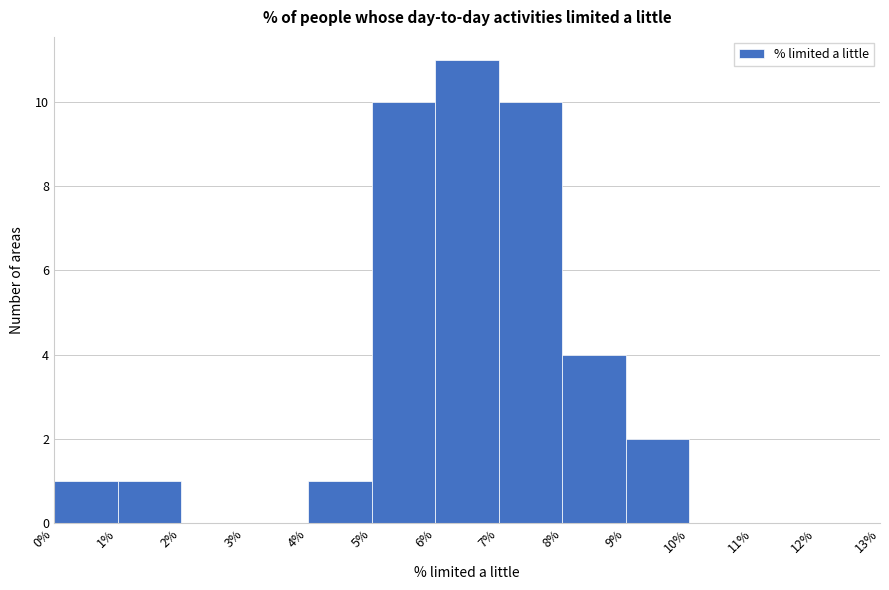

Which range on the x-axis has the tallest bar?

6% to 7%